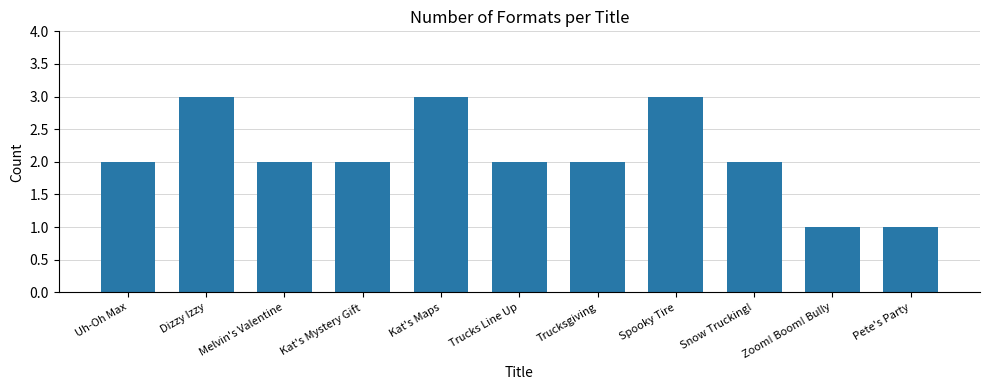

Reading right to left, transcribe all the data shown in this chart.

1	1	2	3	2	2	3	2	2	3	2